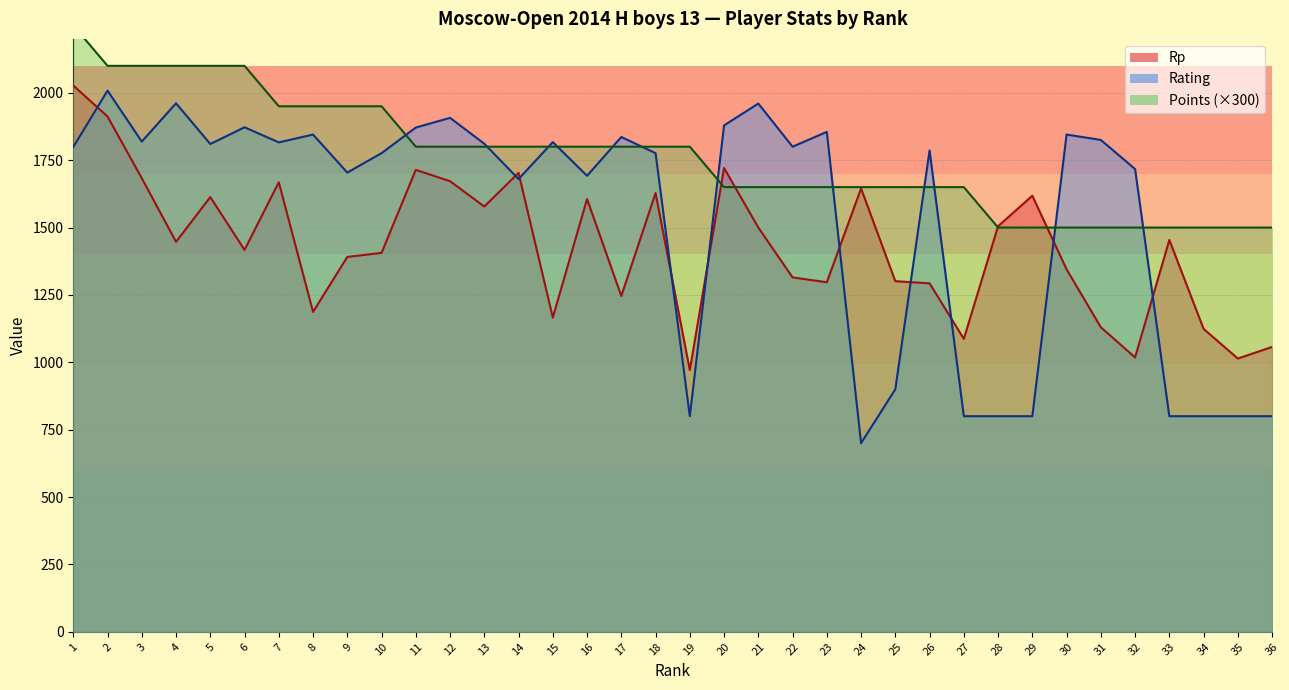

Is it true that Rp equals 1345 at 30?

True